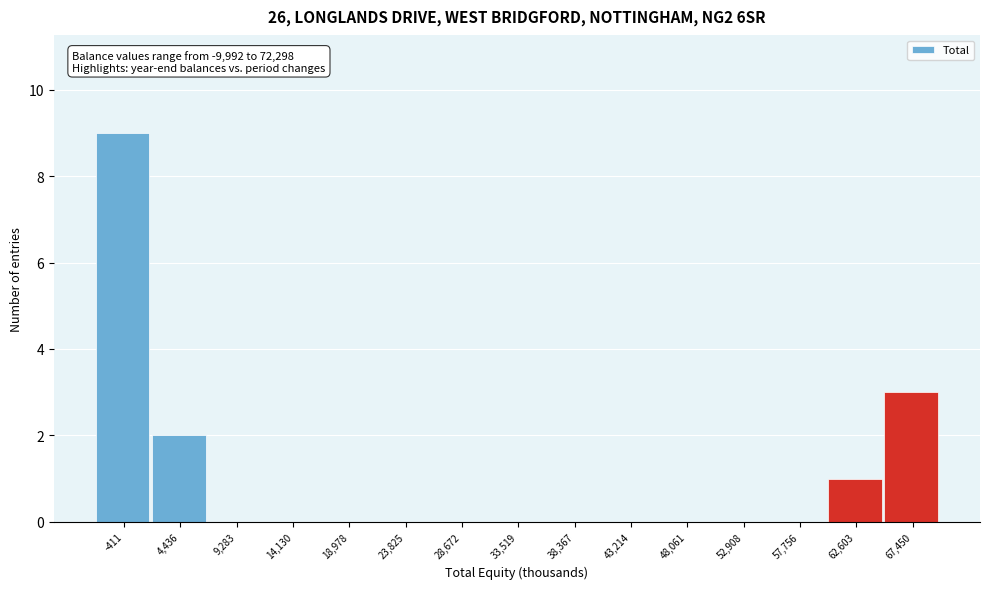

Reading left to right, what are all the values shown in this chart?

-411=9	4,436=2	9,283=0	14,130=0	18,978=0	23,825=0	28,672=0	33,519=0	38,367=0	43,214=0	48,061=0	52,908=0	57,756=0	62,603=1	67,450=3